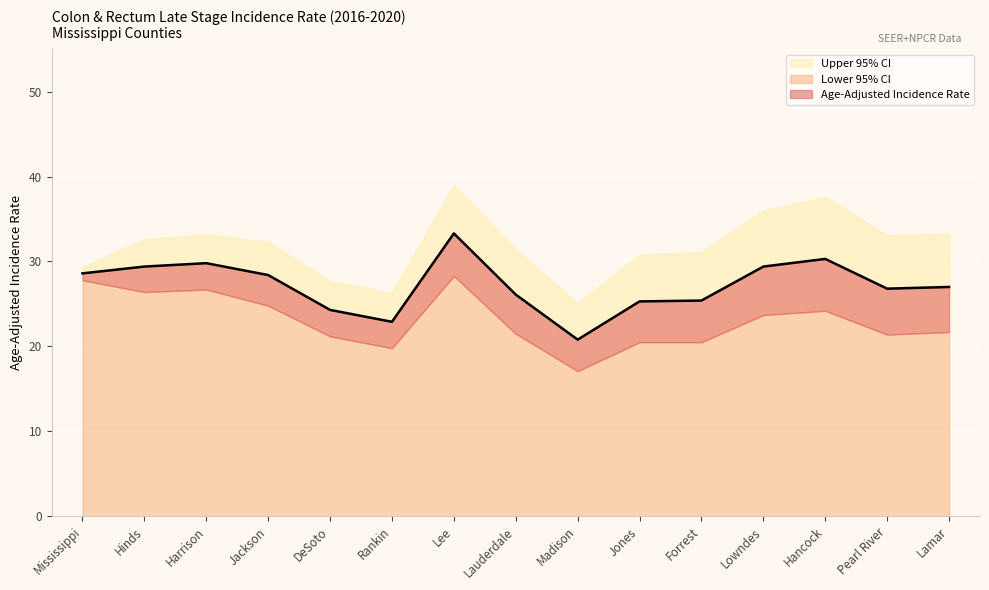

What is the difference between the second highest and second lowest values in the Lower 95% CI series?

8.0